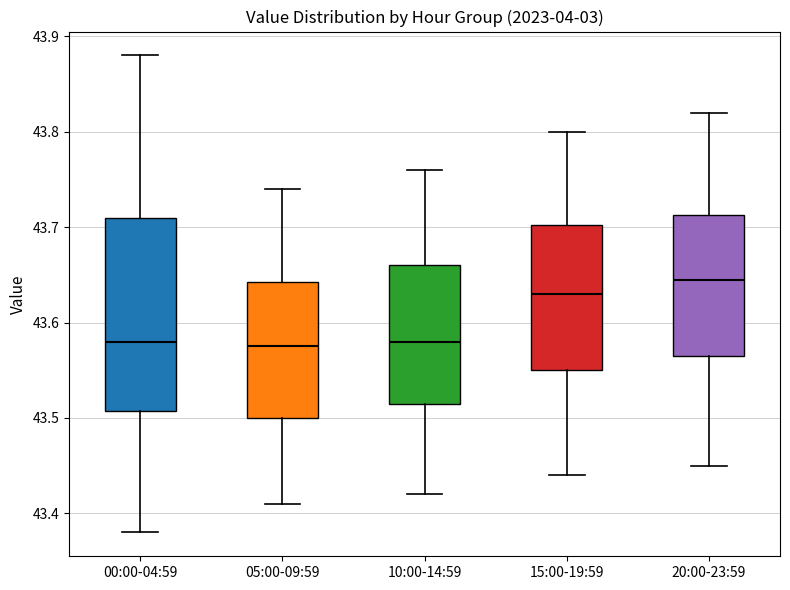

Reading left to right, transcribe this box plot: for each box, give where its median line is, the range the box spans, and where its two whiskers end, as read against the y-axis. The values are not printed on the chart, so give them approximately, as read against the axis.

00:00-04:59: median 43.58, box 43.51 to 43.71, whiskers 43.38 to 43.88
05:00-09:59: median 43.58, box 43.50 to 43.64, whiskers 43.41 to 43.74
10:00-14:59: median 43.58, box 43.52 to 43.66, whiskers 43.42 to 43.76
15:00-19:59: median 43.63, box 43.55 to 43.70, whiskers 43.44 to 43.80
20:00-23:59: median 43.65, box 43.57 to 43.71, whiskers 43.45 to 43.82